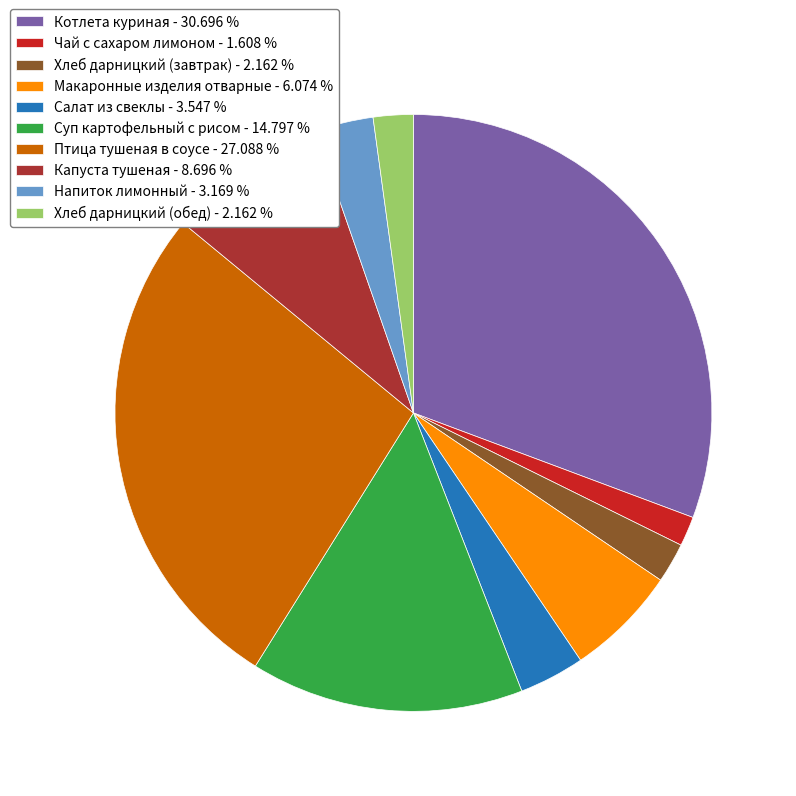

The Салат из свеклы slice represents 4% of the pie. True or false?

True